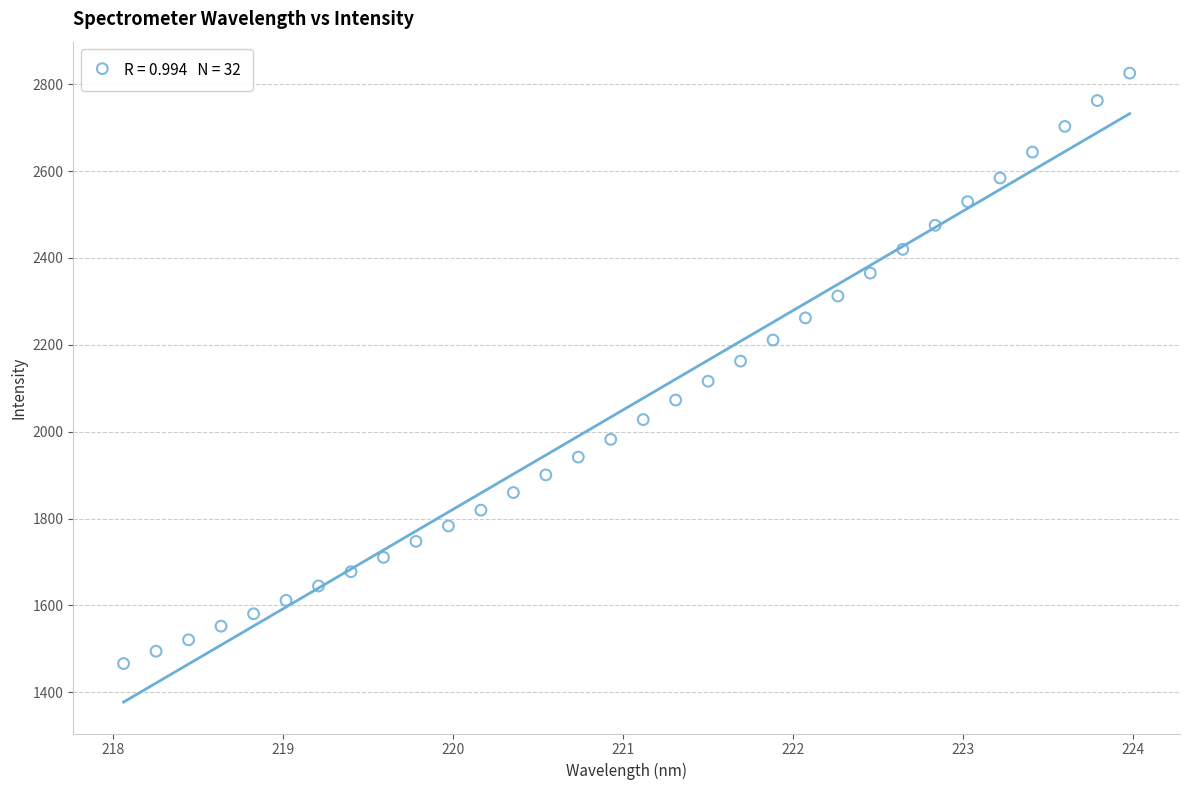

What is the range of Y values (max minus min)?

1359.8